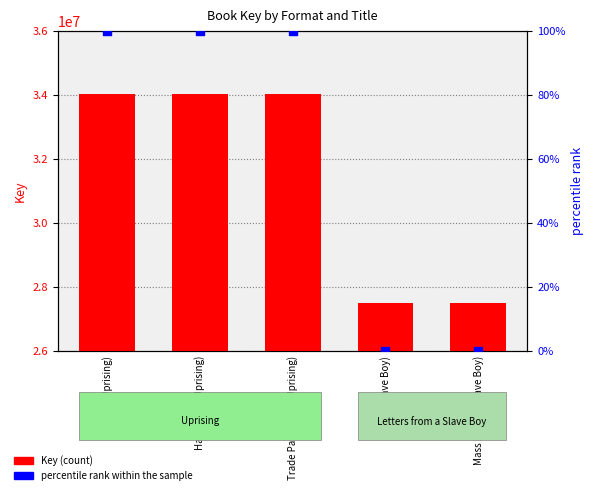

What are all the series names shown in the legend?

Key, percentile rank within the sample